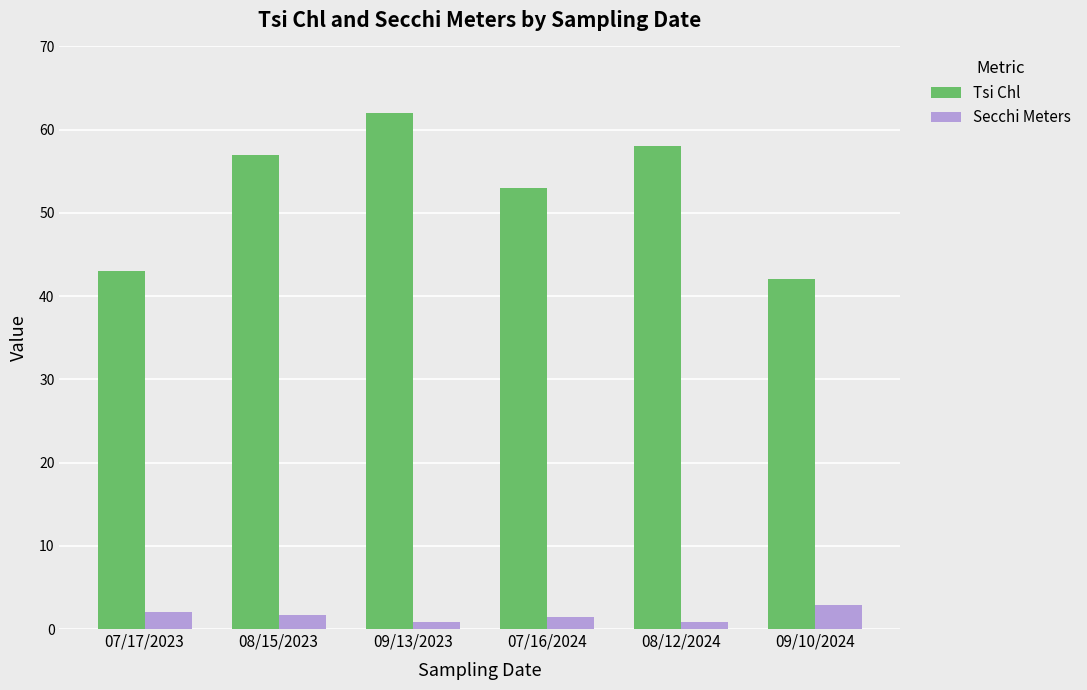

What is the greatest value displayed?

62.0